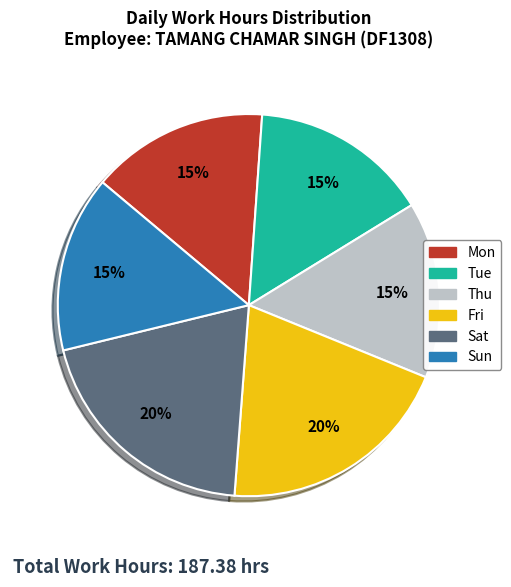

Combined, do Sat and Tue account for over 50%?

No